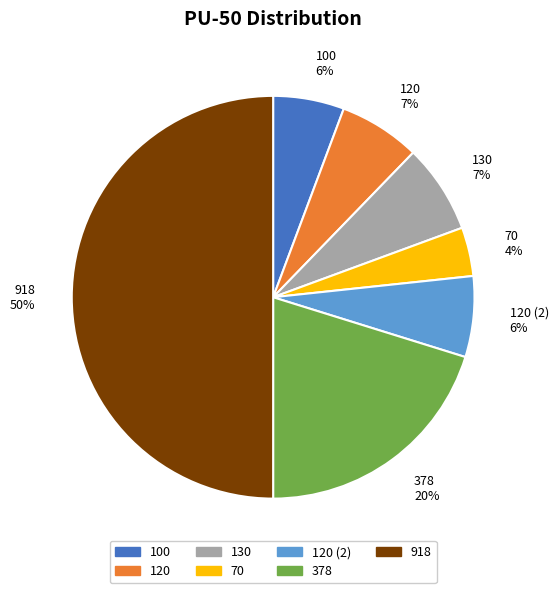

To the nearest percent, what is the average slice percentage?

14%